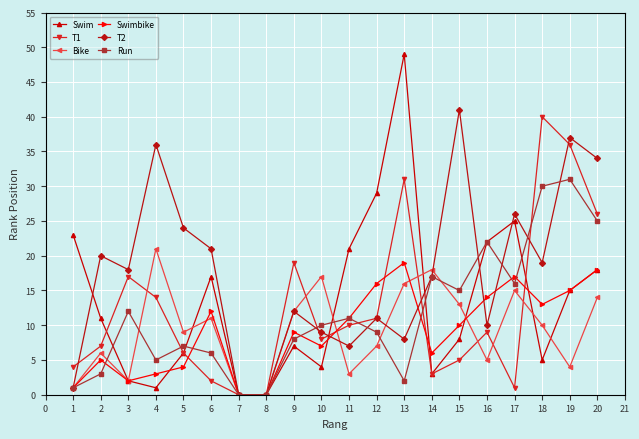

What is the maximum value shown in the chart?

49